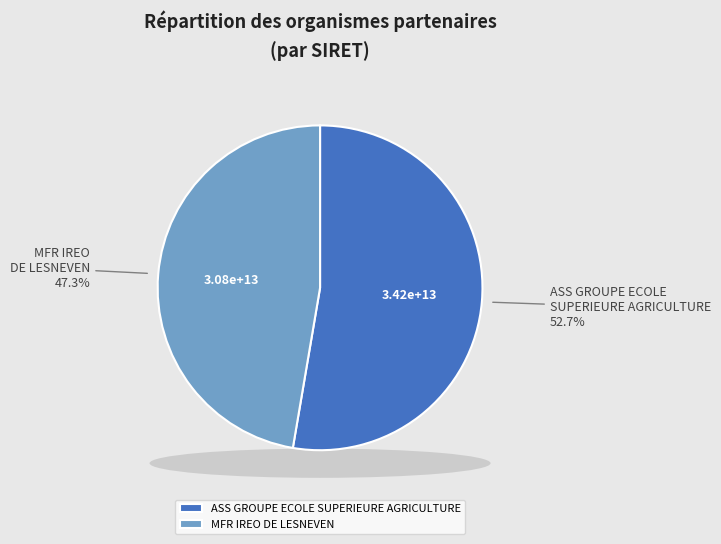

Do MFR IREO DE LESNEVEN and ASS GROUPE ECOLE SUPERIEURE AGRICULTURE together represent more than half of the pie?

Yes